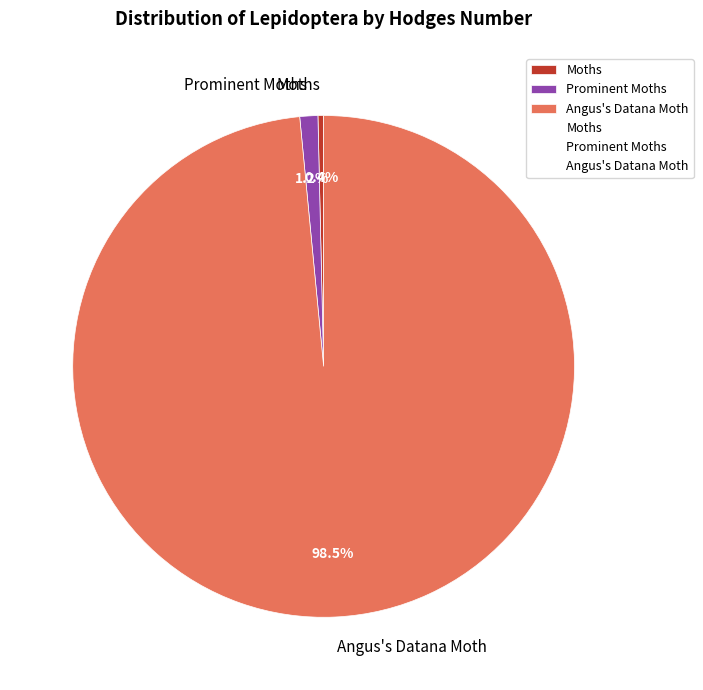

True or false: Moths accounts for 0% of the total.

True